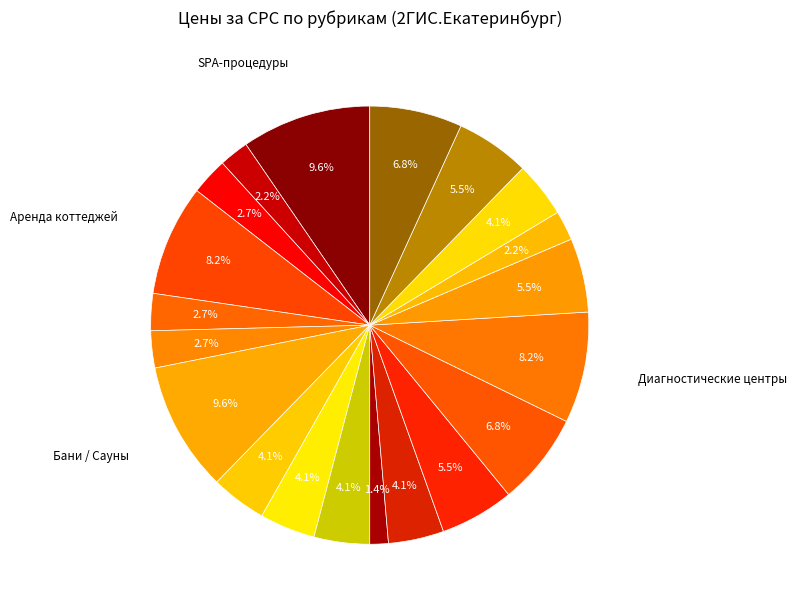

Which category has the smallest portion of the pie?

Бассейны